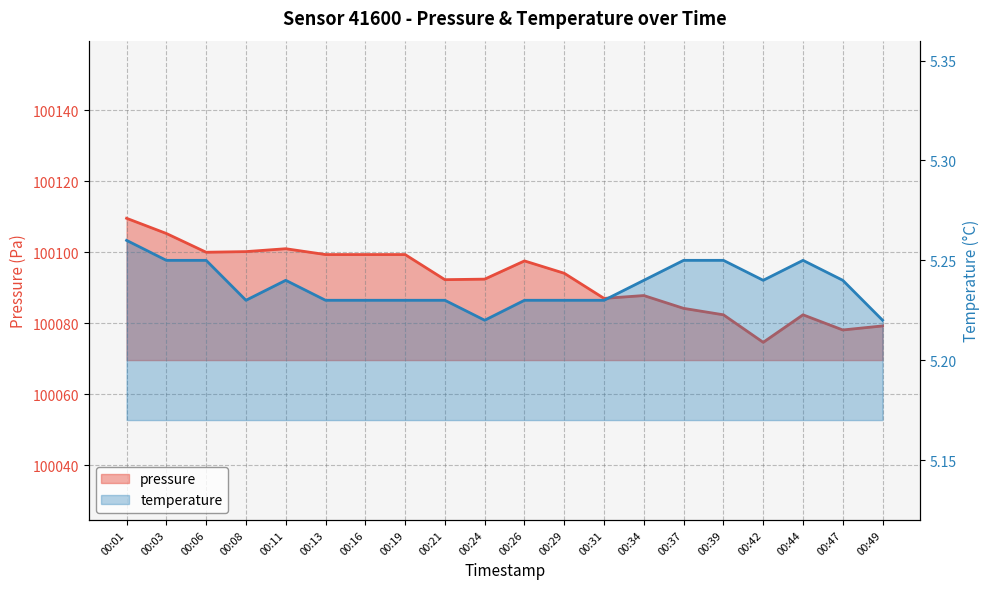

Count the number of data series in this chart.

2